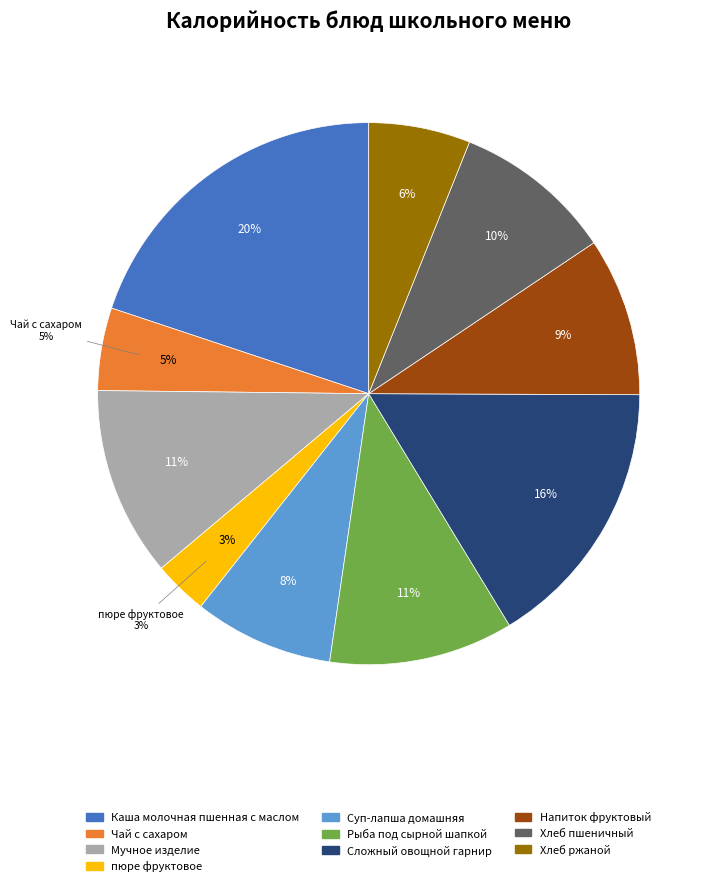

The Каша молочная пшенная с маслом slice represents 31% of the pie. True or false?

False